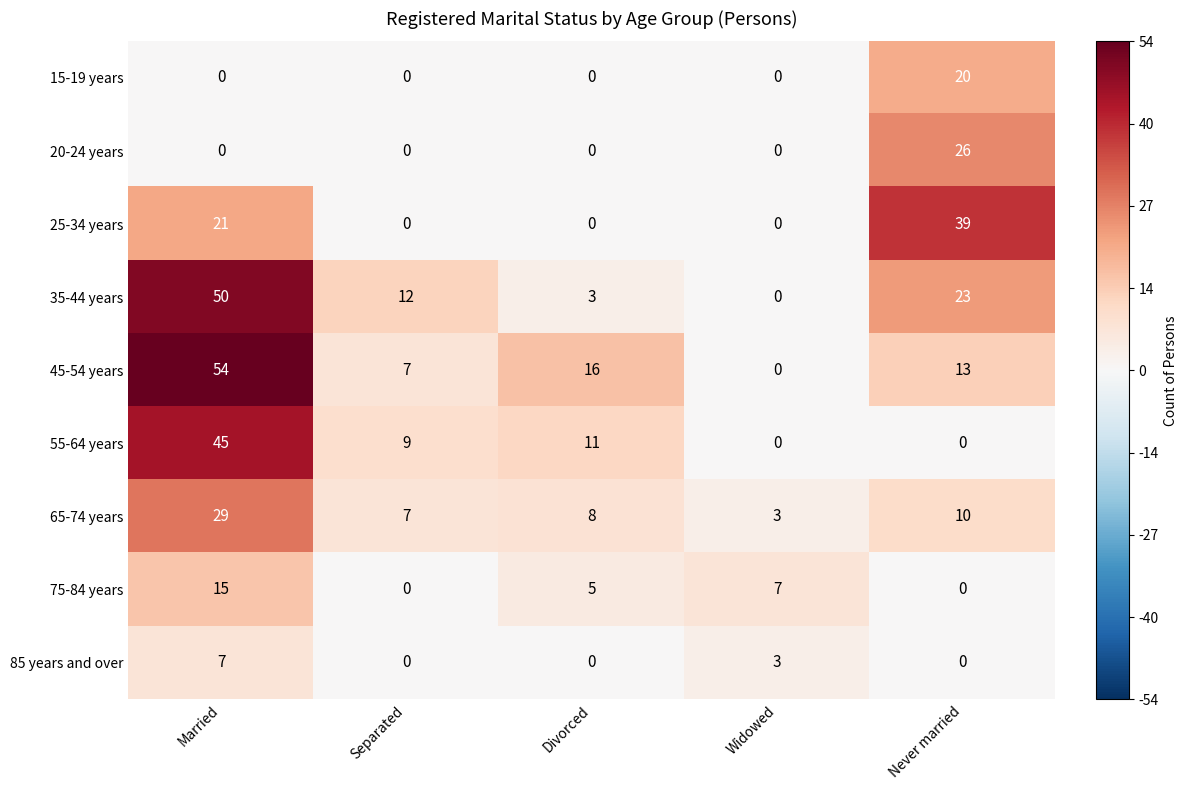

List the series in order of their peak value, highest first.

45-54 years, 35-44 years, 55-64 years, 25-34 years, 65-74 years, 20-24 years, 15-19 years, 75-84 years, 85 years and over